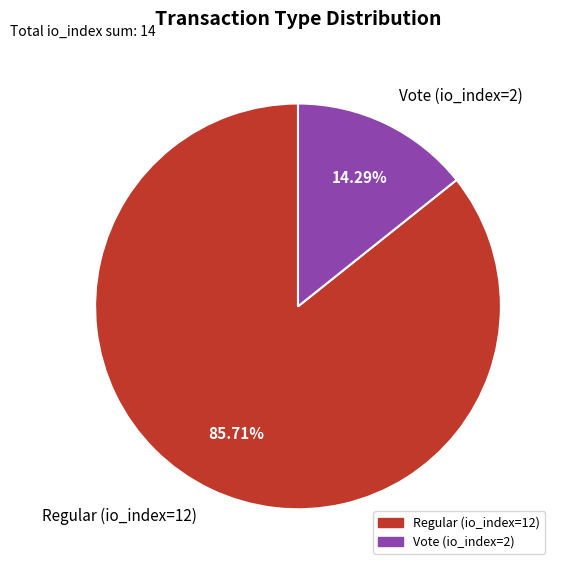

The Regular (io_index=12) slice represents 86% of the pie. True or false?

True